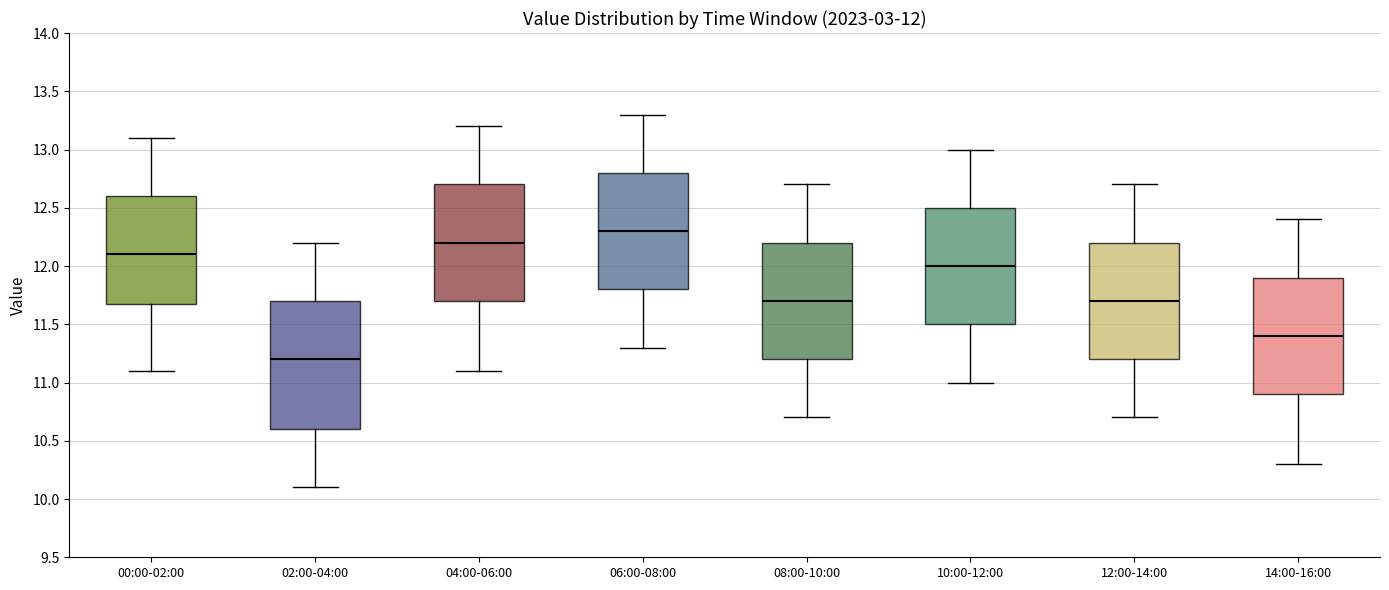

Which box is the tallest, from its lower edge to its upper edge?

02:00-04:00